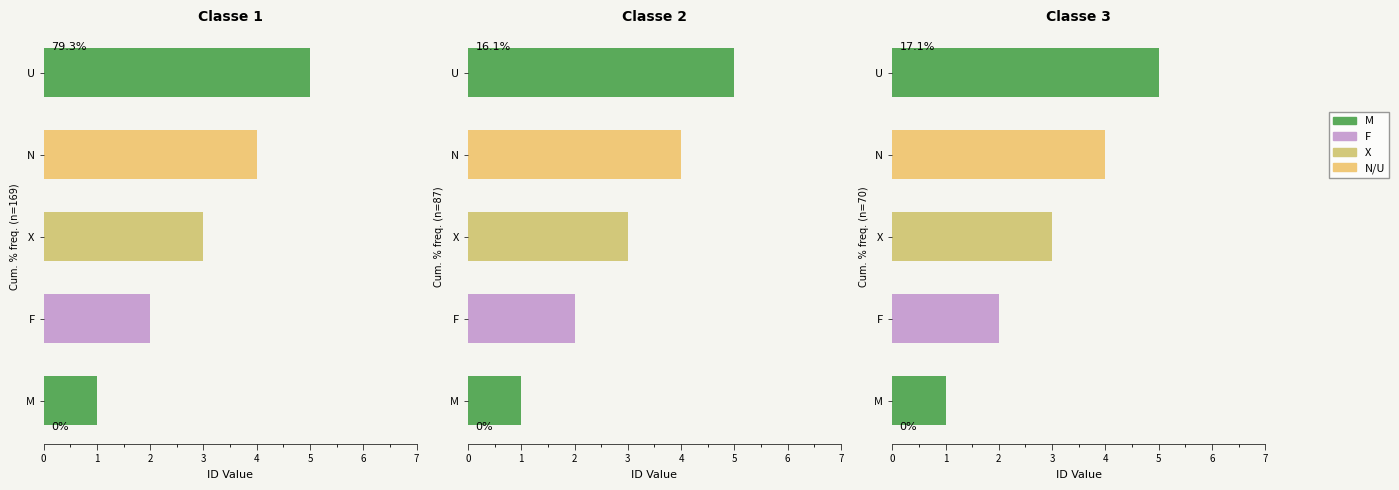

What is the difference between the second highest and second lowest values?

2